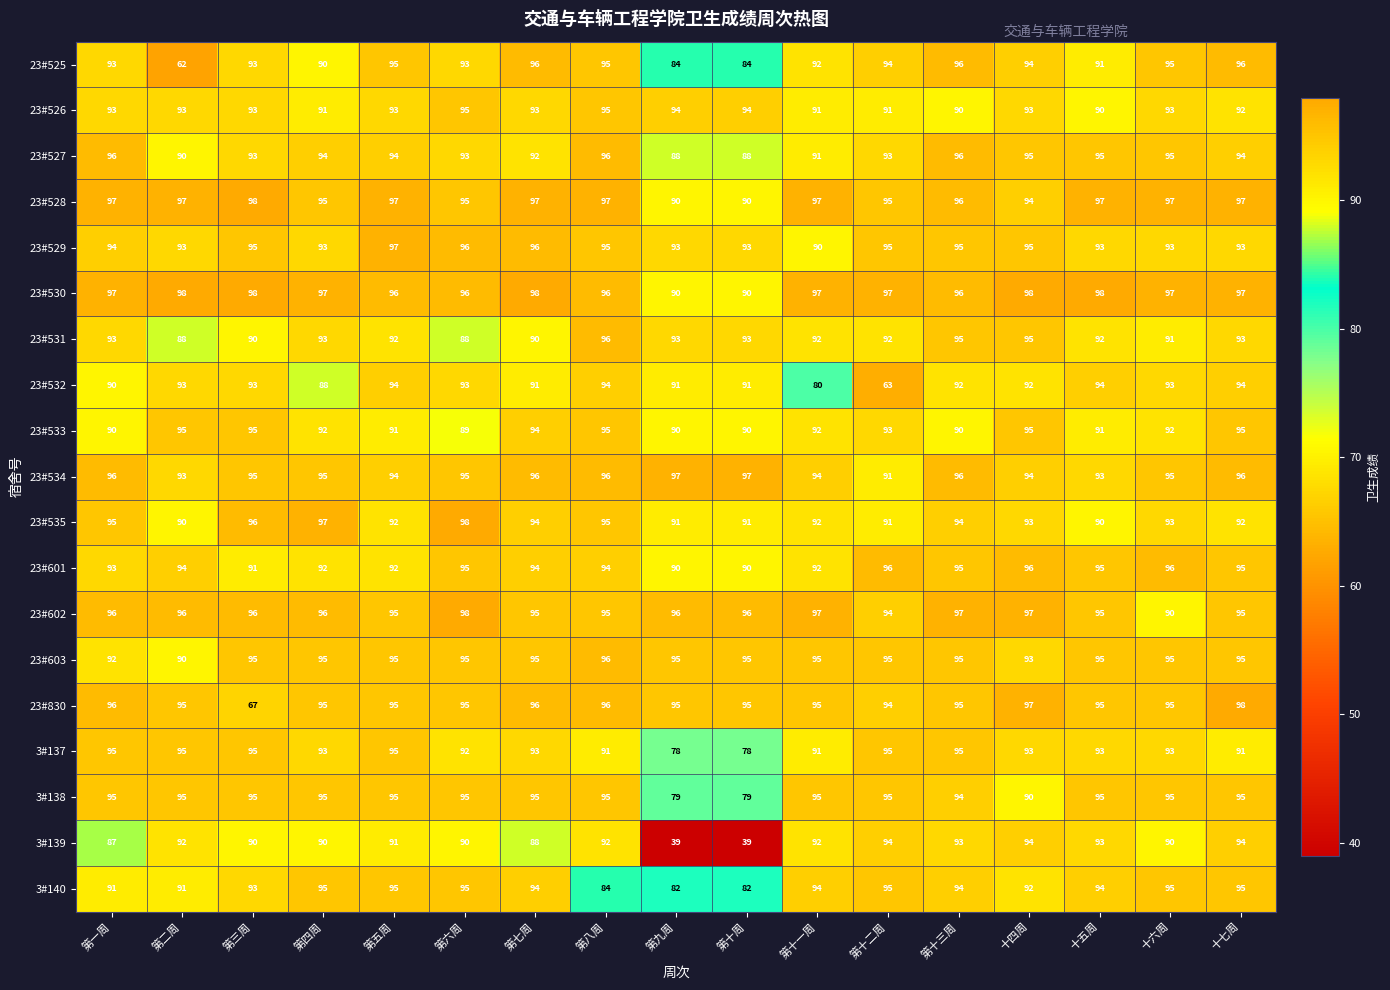

What is the difference between the second highest and minimum values in the 23#533 series?

6